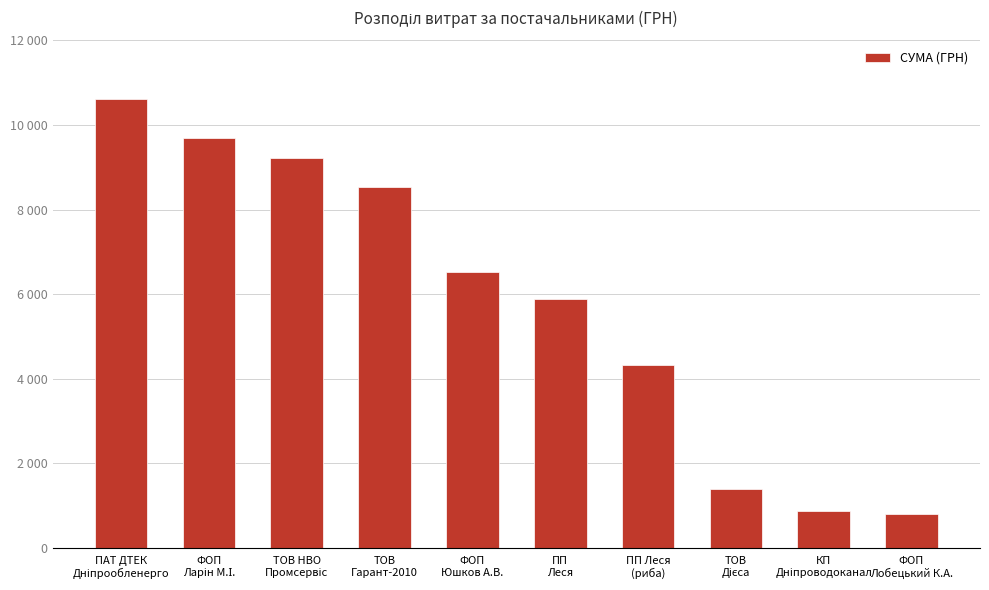

Where is the data nearest to the value 5706?

ПП
Леся